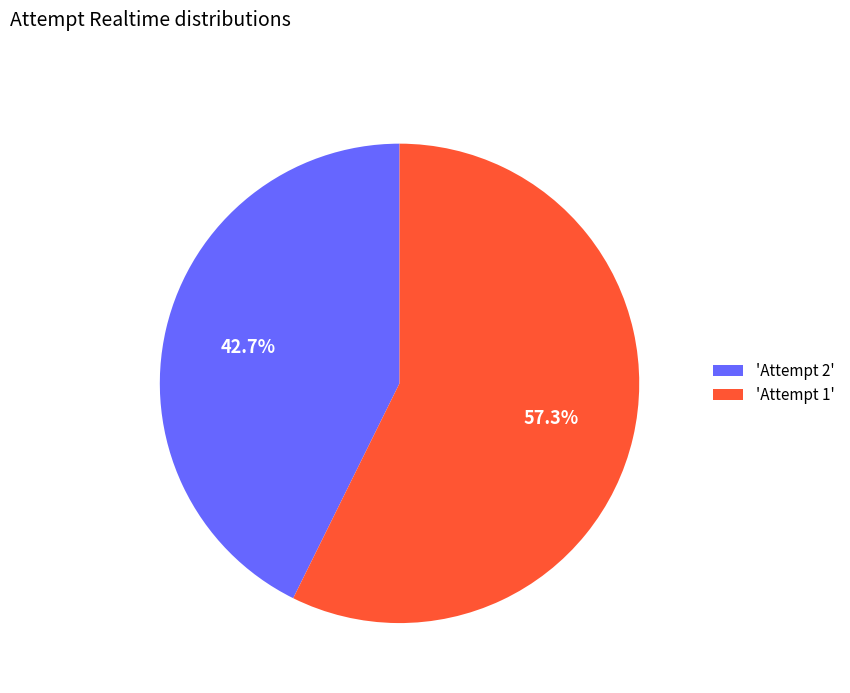

How much of the chart is everything except 'Attempt 2'?

57.3%